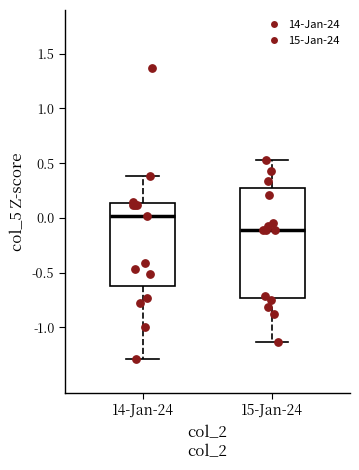

Comparing the boxes themselves (not the whiskers), which one is the tallest?

15-Jan-24